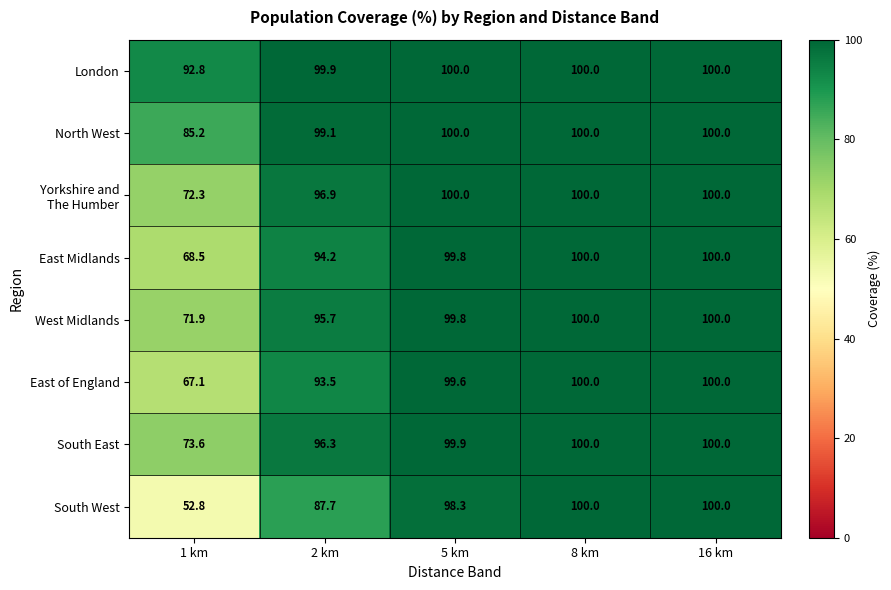

Read the South West value at 1 km.

52.8